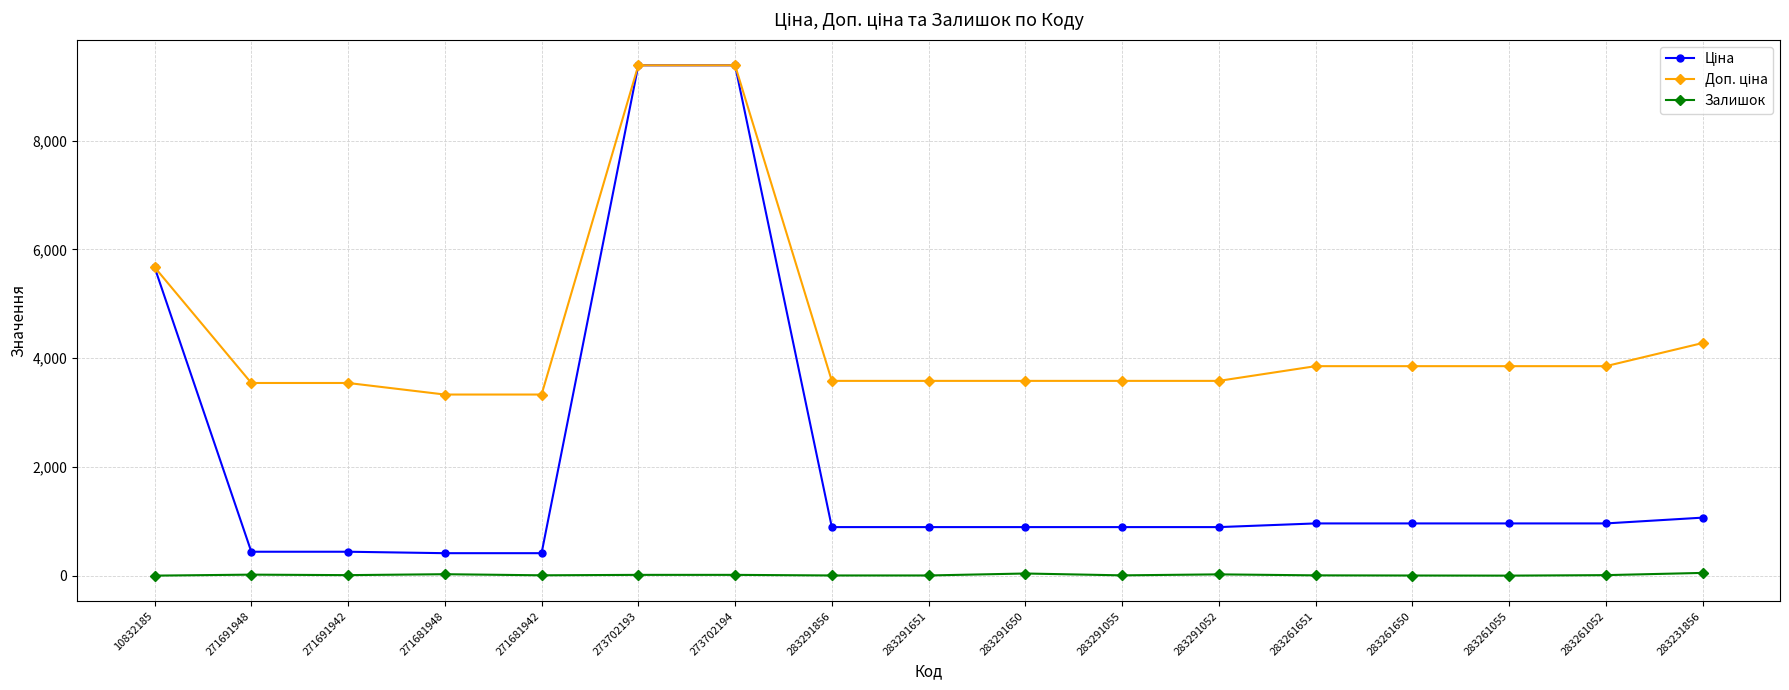

What is the difference between the maximum and minimum values in the Залишок series?

50.0